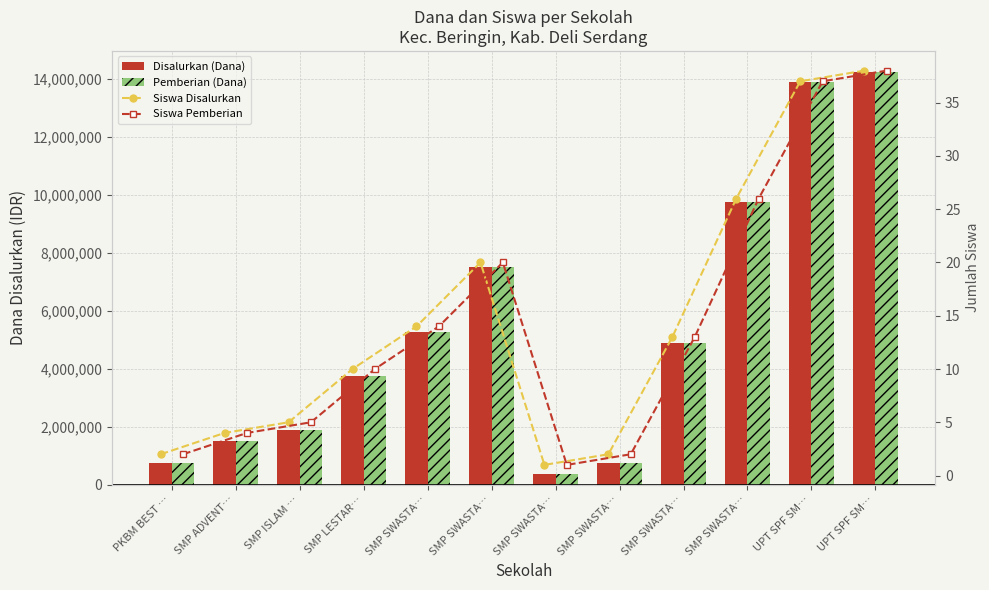

Is it true that Pemberian (Dana) equals 7500000 at SMP SWASTA…?

True